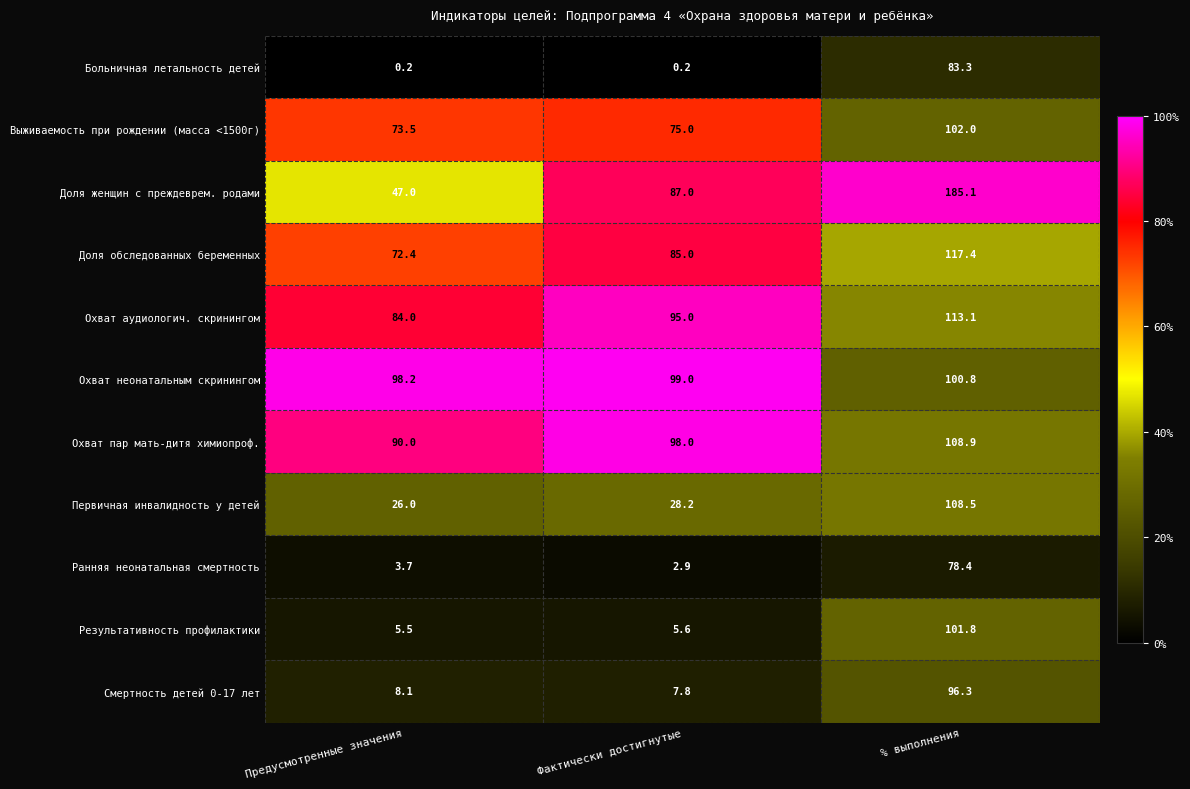

What is the minimum value for Охват неонатальным скринингом?

98.2